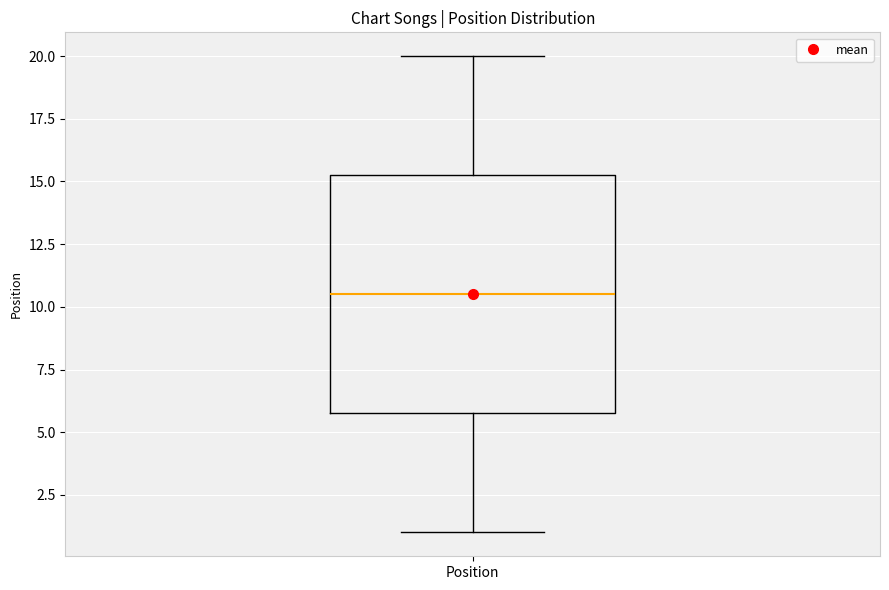

Read this box plot against the y-axis: the position of the median line, the range covered by the box, and the ends of both whiskers. The values are not printed on the chart, so give them approximately, as read against the axis.

median 10.5, box 6.0 to 15.5, whiskers 1.0 to 20.0